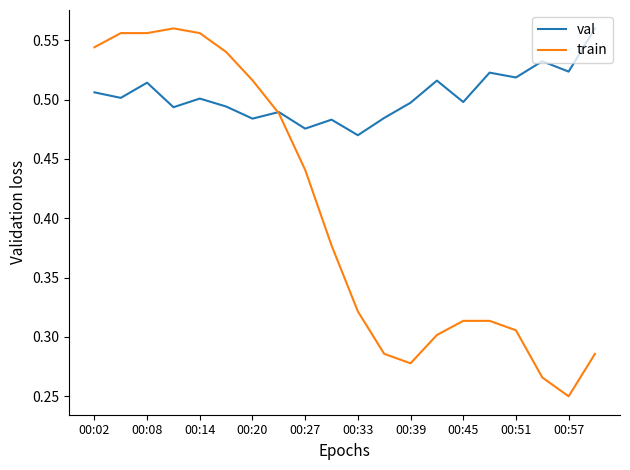

Which series has the largest range (max minus min)?

train